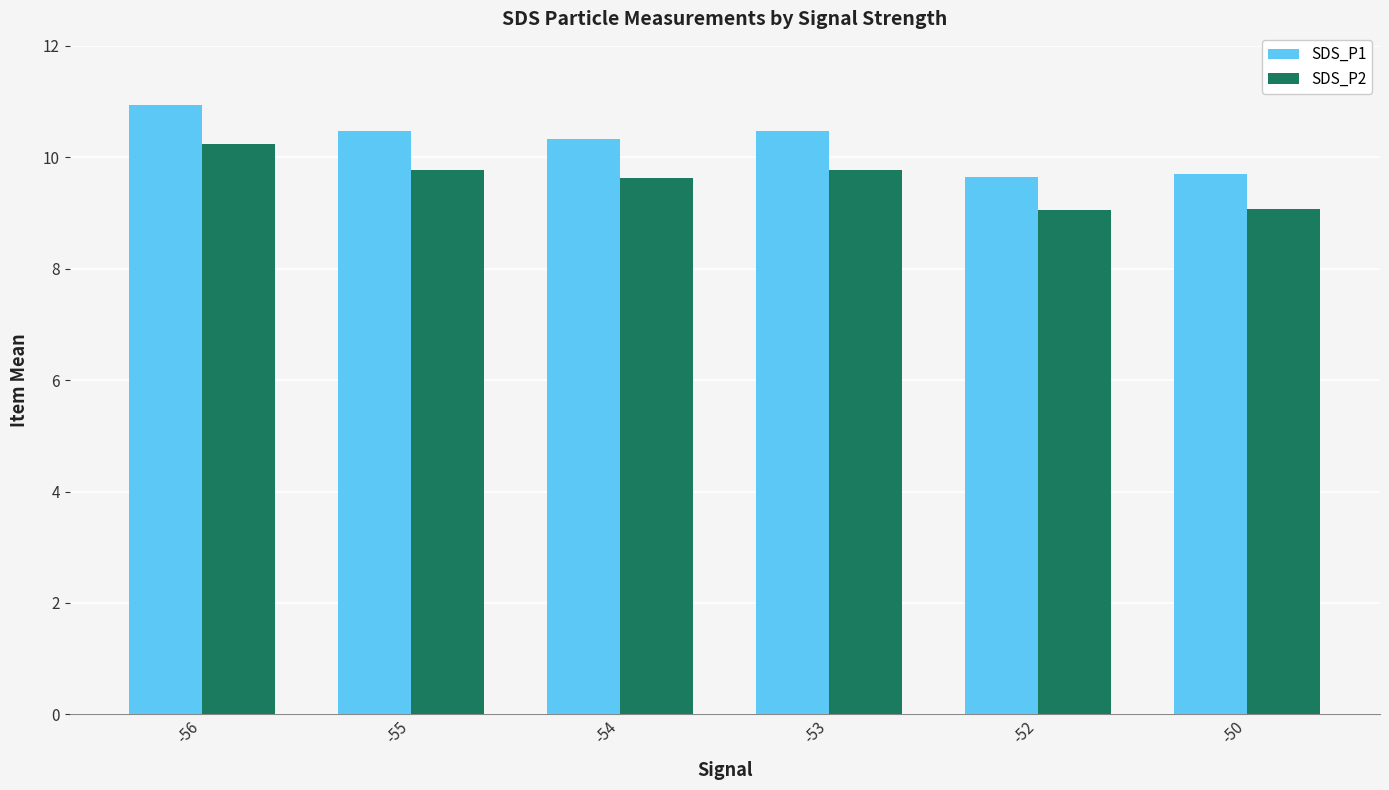

True or false: SDS_P2 has a value of 5.9 at -55.

False